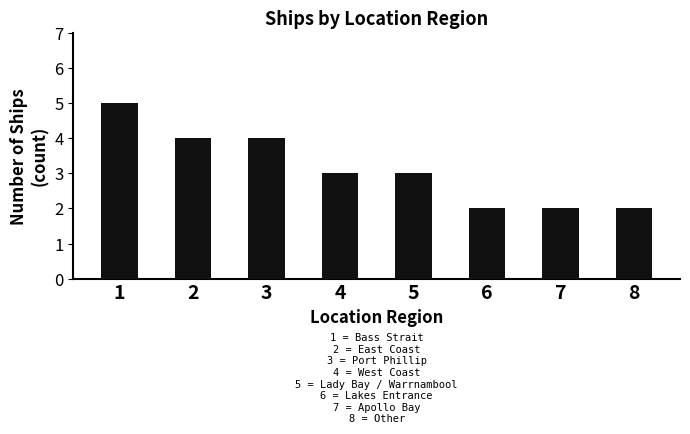

The chart shows a value of 2 at 7. True or false?

True